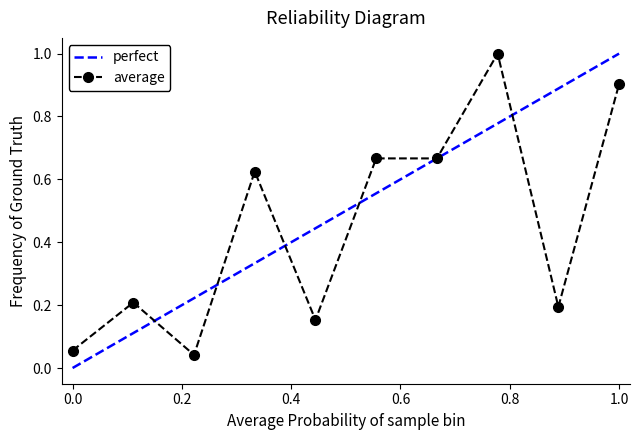

Which series has the largest total across all categories?

perfect